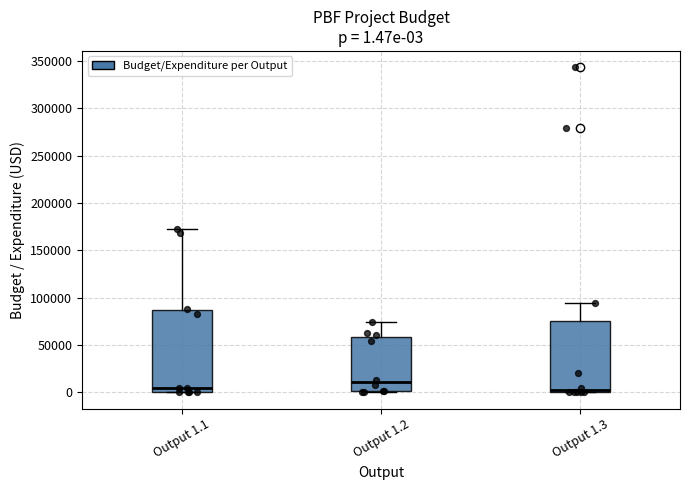

Comparing the boxes themselves (not the whiskers), which one is the tallest?

Output 1.1